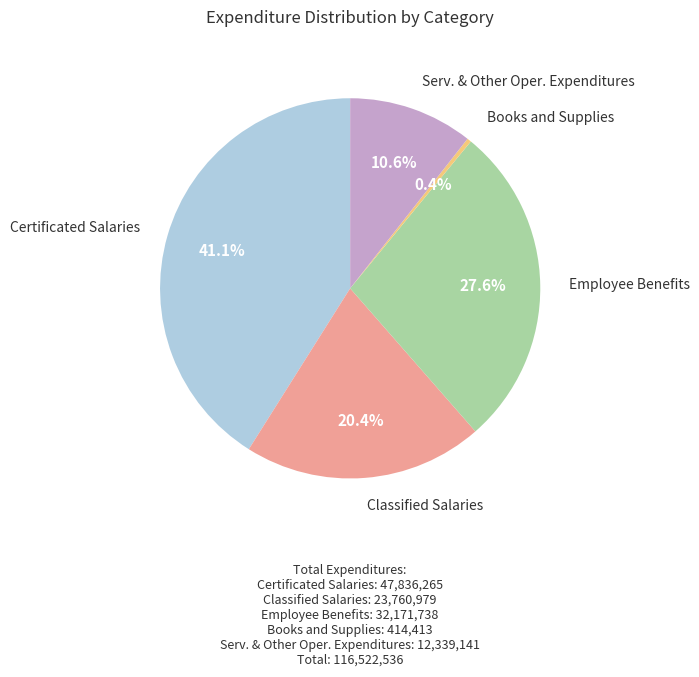

To the nearest percent, what is the difference between the largest and smallest slice percentages?

41%